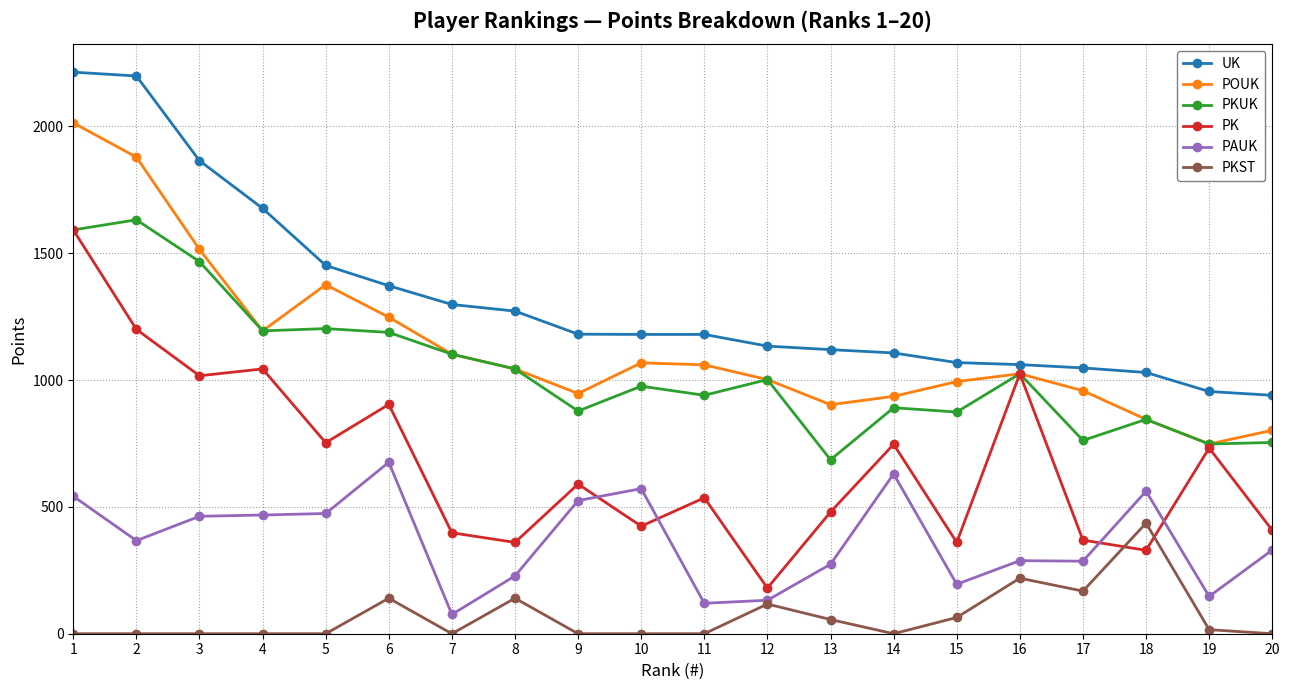

At which category does PKUK reach its first local peak?

2